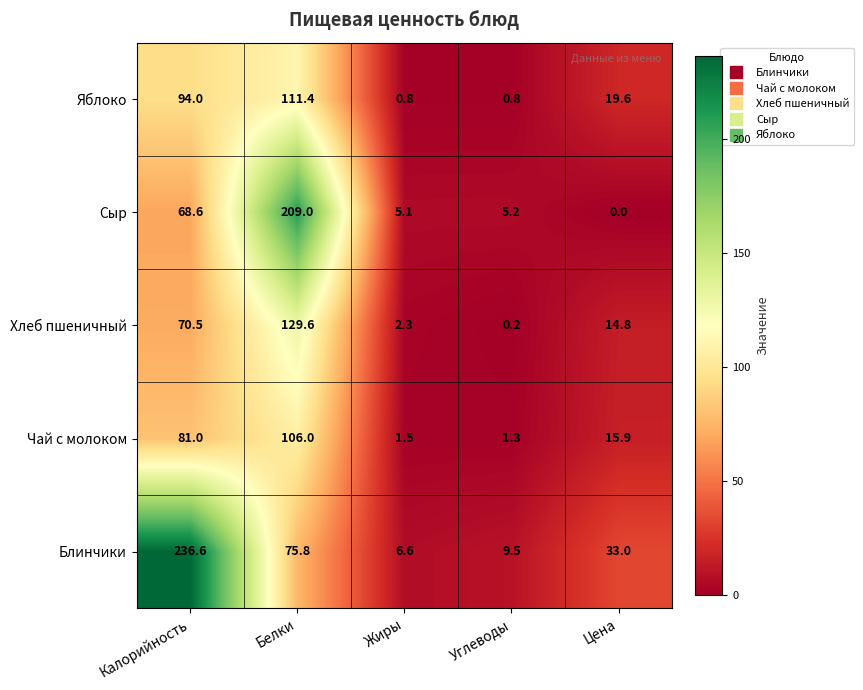

Where is Блинчики nearest to the value 121?

Белки